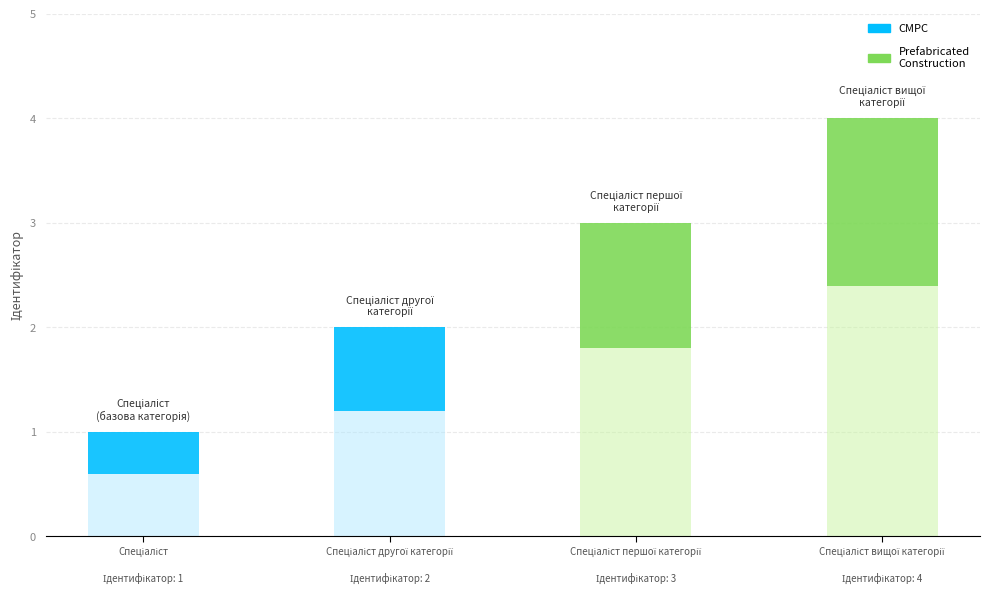

What is the sum of the values at Спеціаліст вищої категорії and Спеціаліст другої категорії?

6